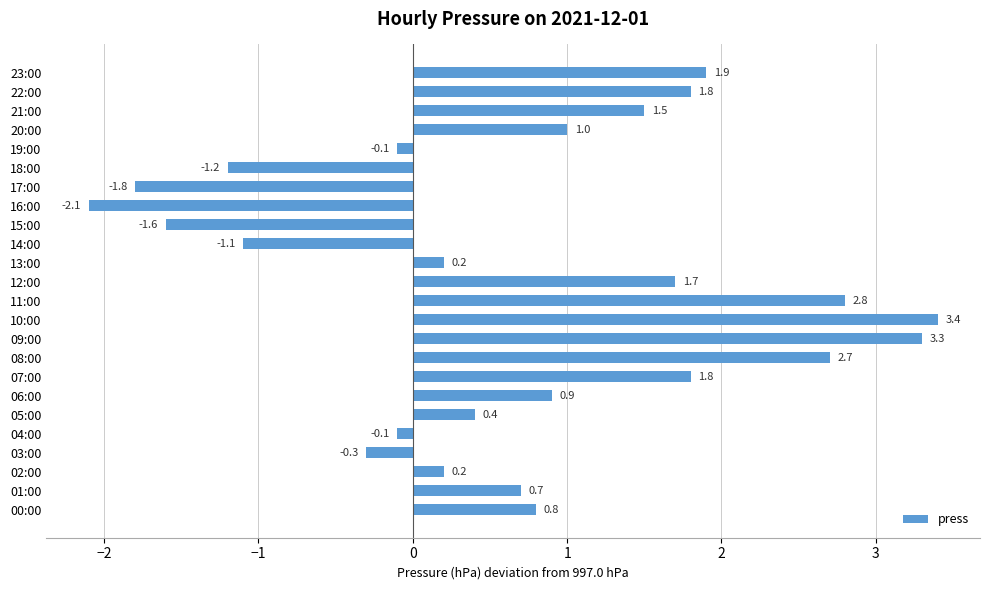

How many data points are less than 0?

8